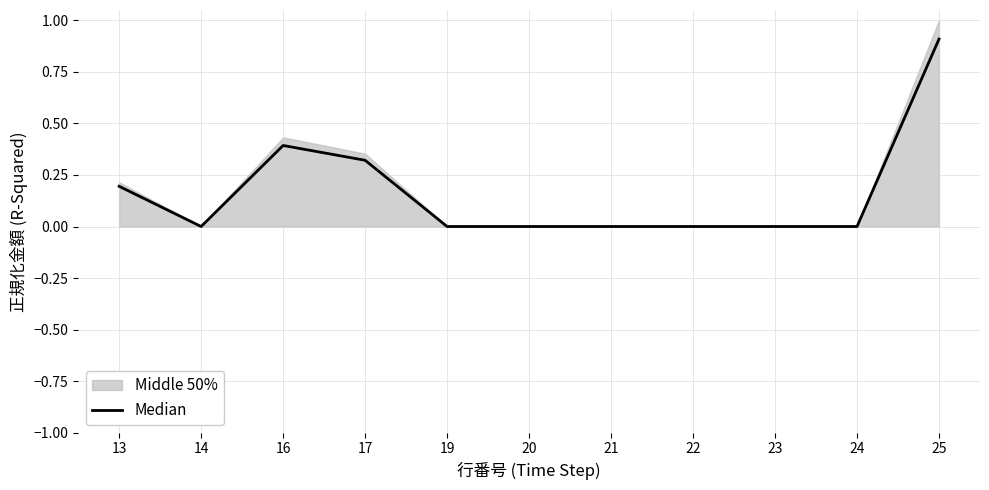

The value at 21 is 0.0. True or false?

True